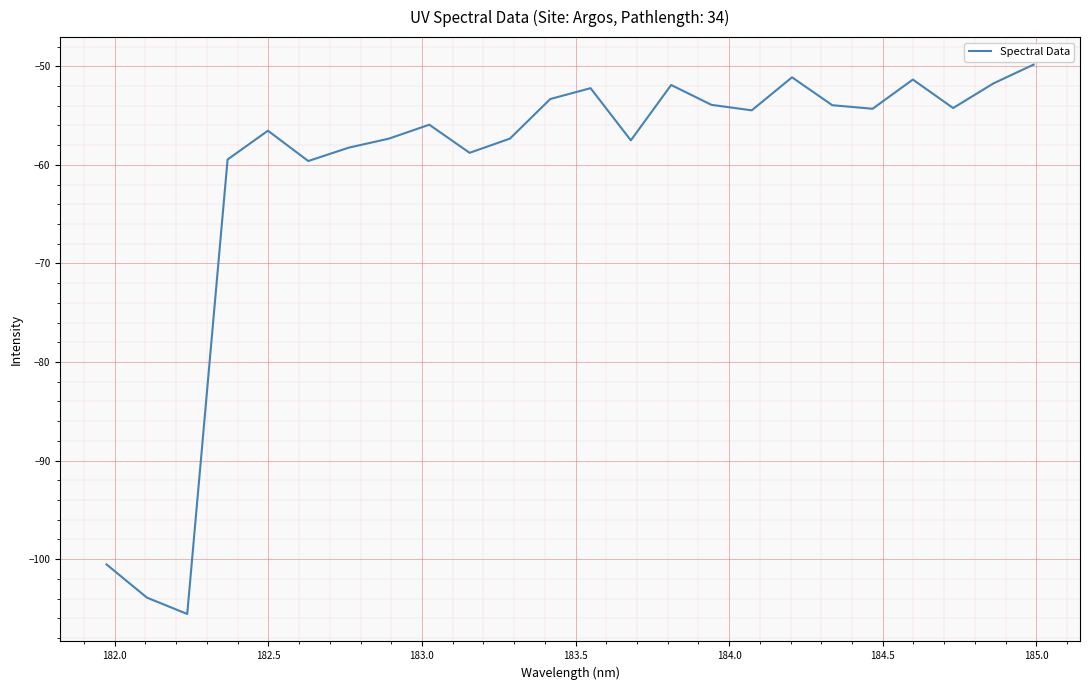

What is the difference between the maximum and minimum values?

55.7